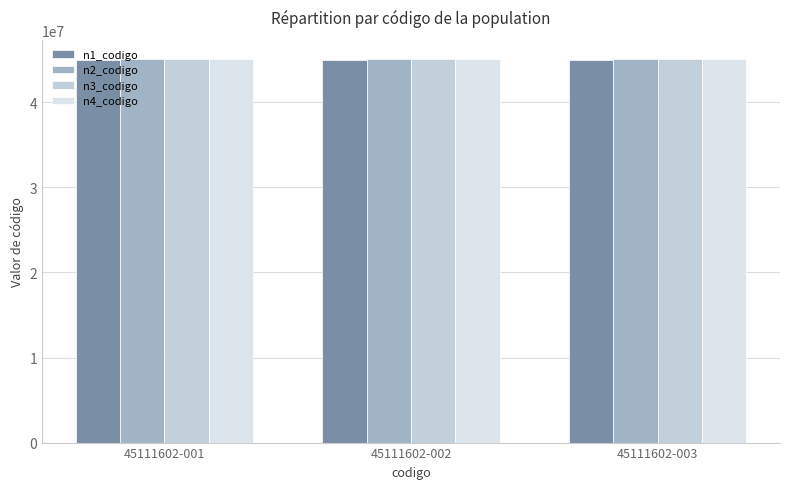

What is the minimum value shown in the chart?

45000000